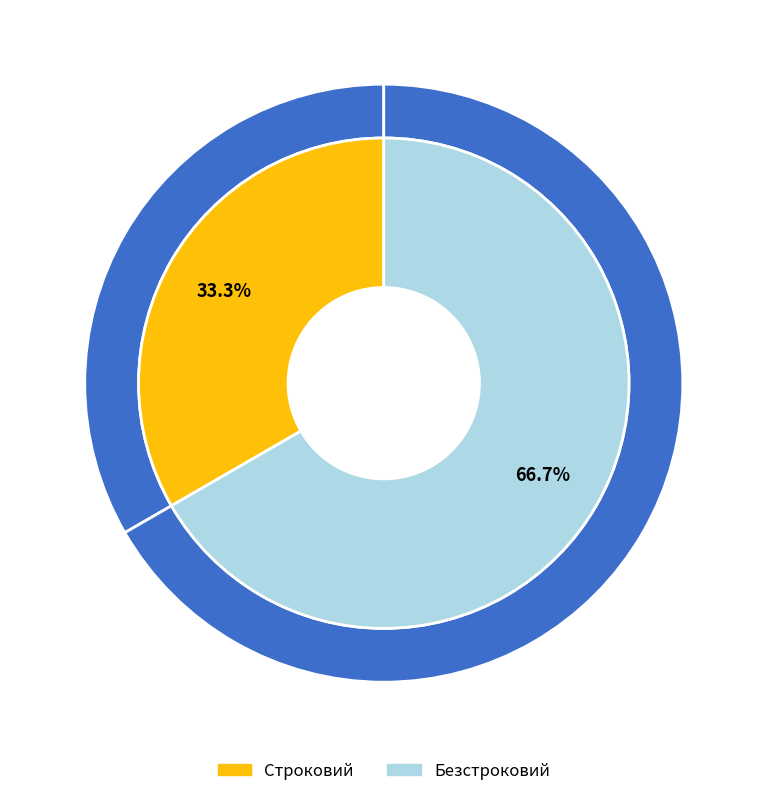

Do Безстроковий and Строковий together represent more than half of the pie?

Yes